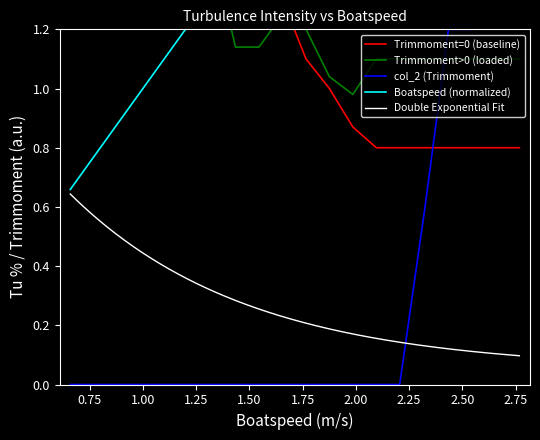

Does the chart display data point markers on the line(s)?

No